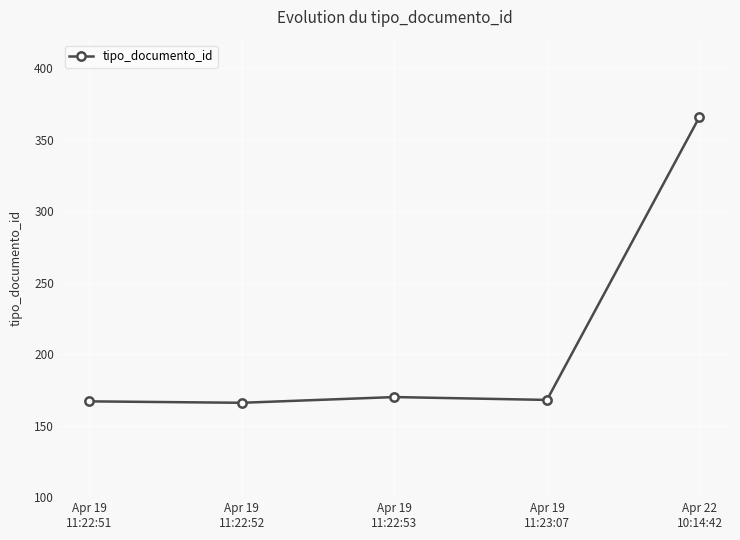

Does the chart have visible grid lines?

Yes